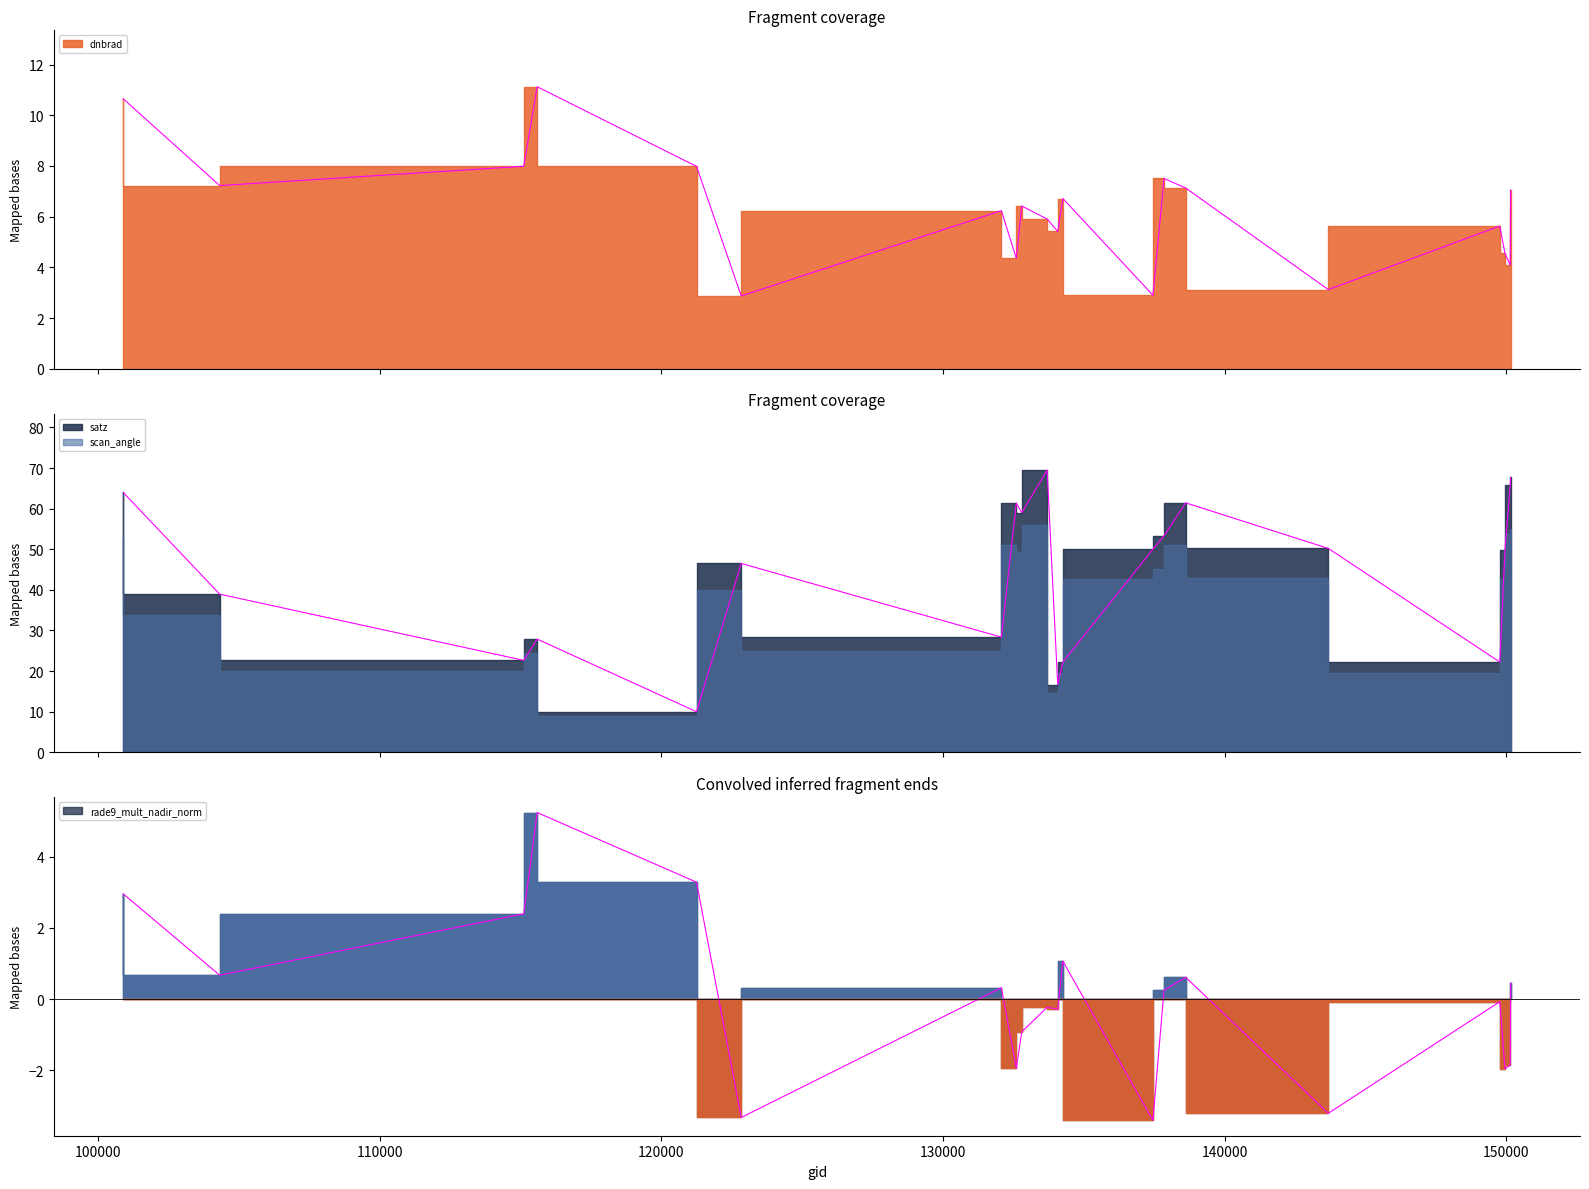

What is the value of the satz point at the 11th from the left?

16.7